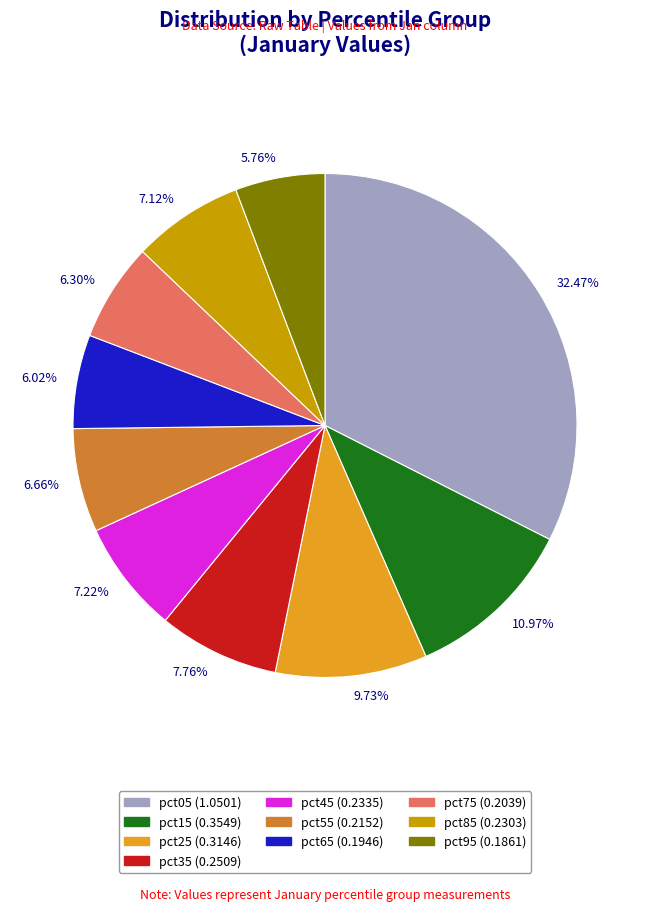

Does any single category account for the majority?

No